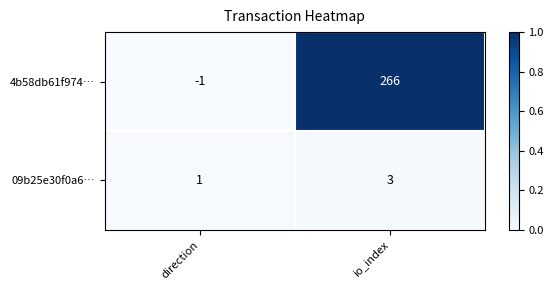

List the series in order of their overall mean, lowest first.

09b25e30f0a6…, 4b58db61f974…